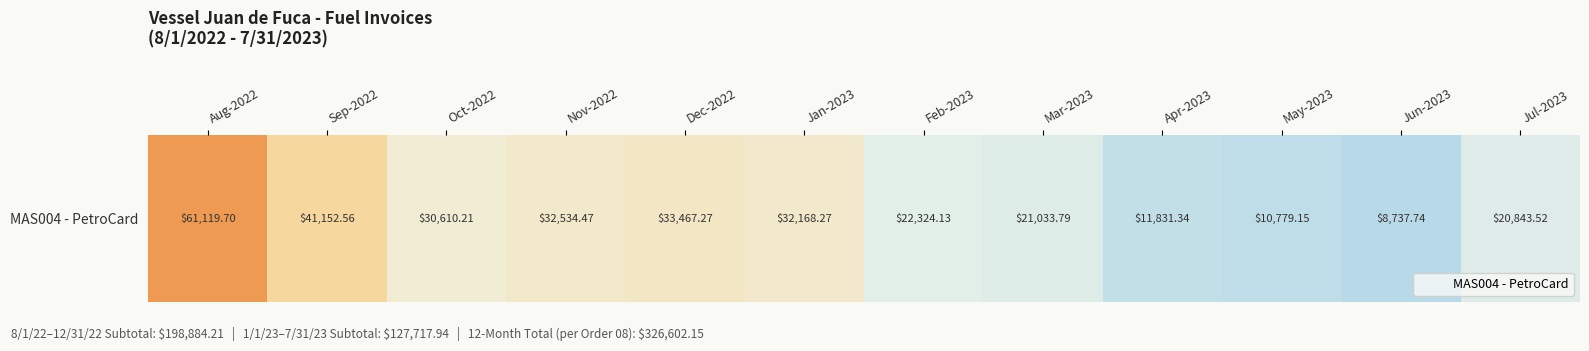

Rank the categories by value from lowest to highest.

Jun-2023, May-2023, Apr-2023, Jul-2023, Mar-2023, Feb-2023, Oct-2022, Jan-2023, Nov-2022, Dec-2022, Sep-2022, Aug-2022